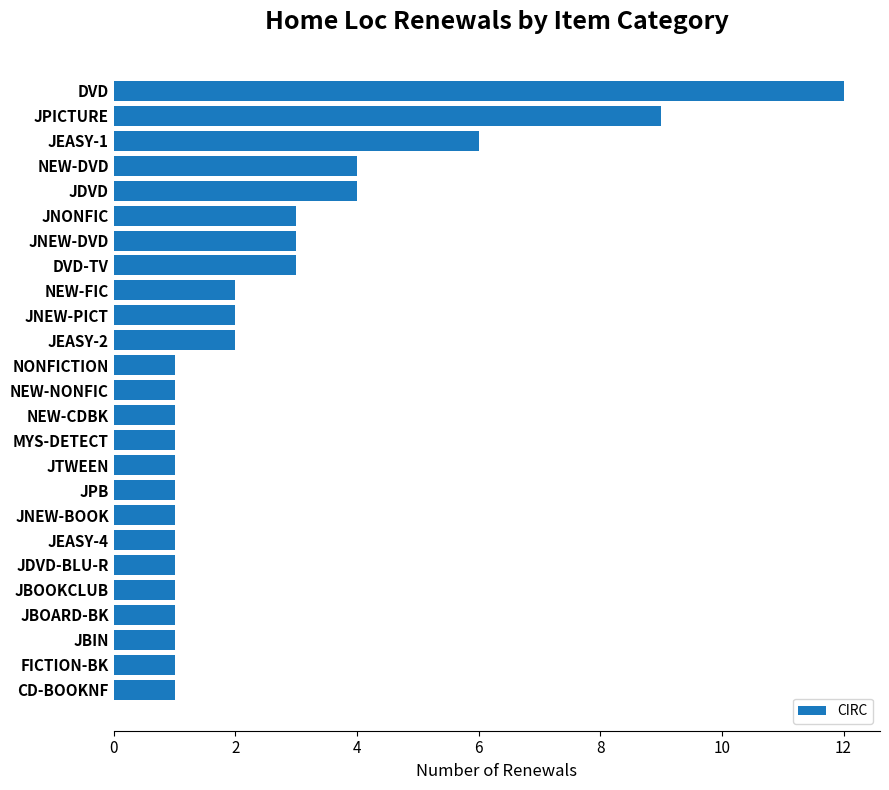

Reading bottom to top, extract all data points from this chart.

CD-BOOKNF=1	FICTION-BK=1	JBIN=1	JBOARD-BK=1	JBOOKCLUB=1	JDVD-BLU-R=1	JEASY-4=1	JNEW-BOOK=1	JPB=1	JTWEEN=1	MYS-DETECT=1	NEW-CDBK=1	NEW-NONFIC=1	NONFICTION=1	JEASY-2=2	JNEW-PICT=2	NEW-FIC=2	DVD-TV=3	JNEW-DVD=3	JNONFIC=3	JDVD=4	NEW-DVD=4	JEASY-1=6	JPICTURE=9	DVD=12